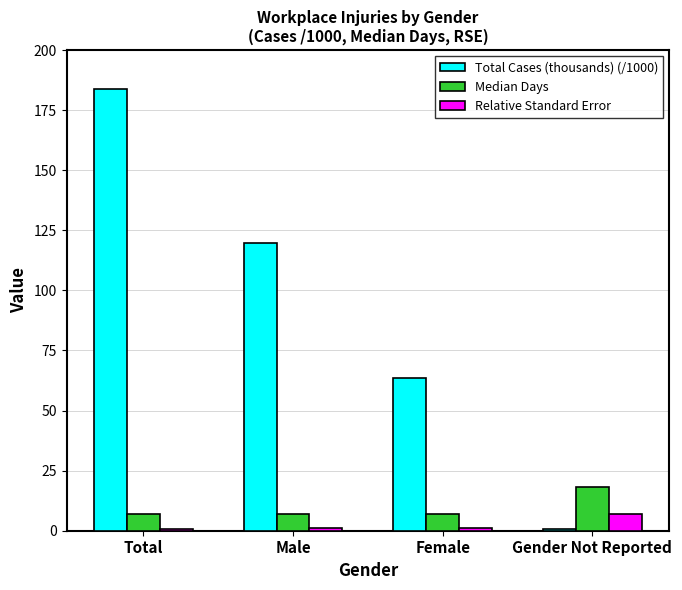

What is the highest value of the Relative Standard Error series?

7.1